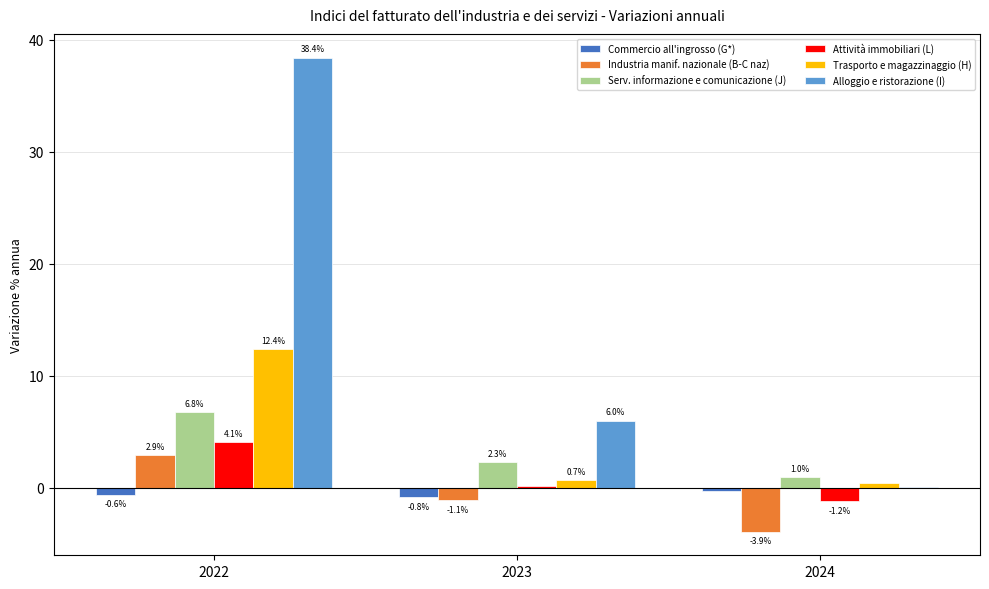

Which category has the highest value in the Attività immobiliari (L) series?

2022